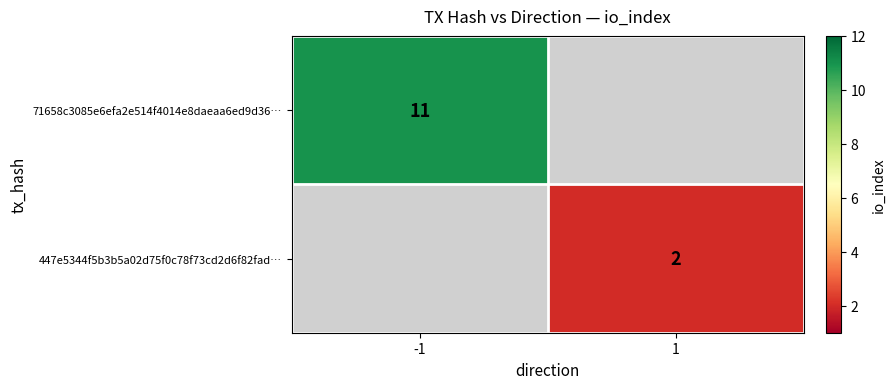

Is it true that 447e5344f5b3b5a02d75f0c78f73cd2d6f82fad… equals 2 at 1?

True